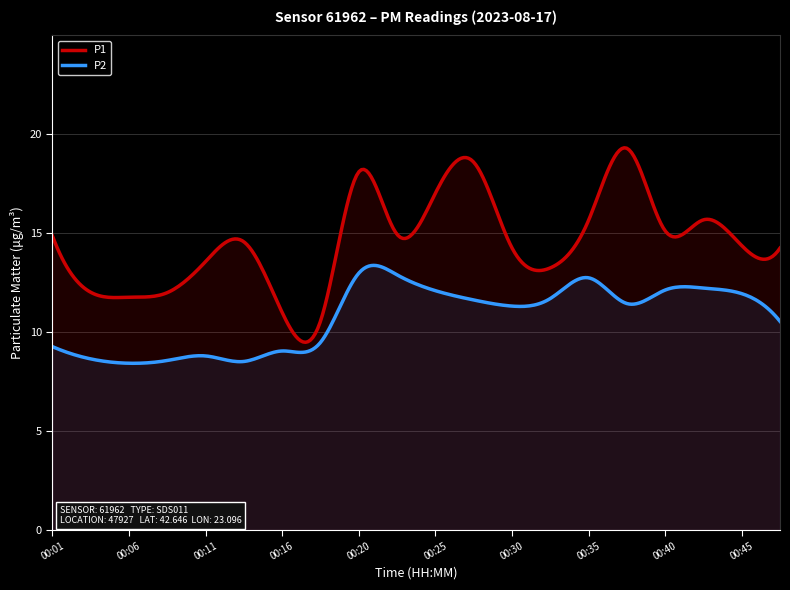

At 00:18, list the series in order from largest to smallest.

P1, P2